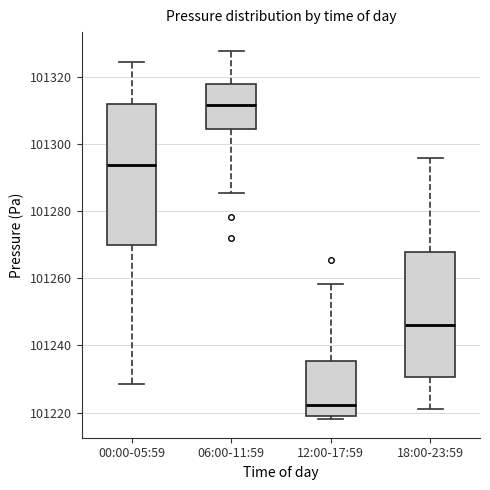

Reading left to right, read every box against the y-axis: the position of its median line, the range the box covers, and the ends of its whiskers. The values are not printed on the chart, so give them approximately, as read against the axis.

00:00-05:59: median 101294, box 101270 to 101312, whiskers 101228 to 101324
06:00-11:59: median 101312, box 101304 to 101318, whiskers 101286 to 101328
12:00-17:59: median 101222, box 101218 to 101236, whiskers 101218 (just below the box's lower edge) to 101258
18:00-23:59: median 101246, box 101230 to 101268, whiskers 101222 to 101296